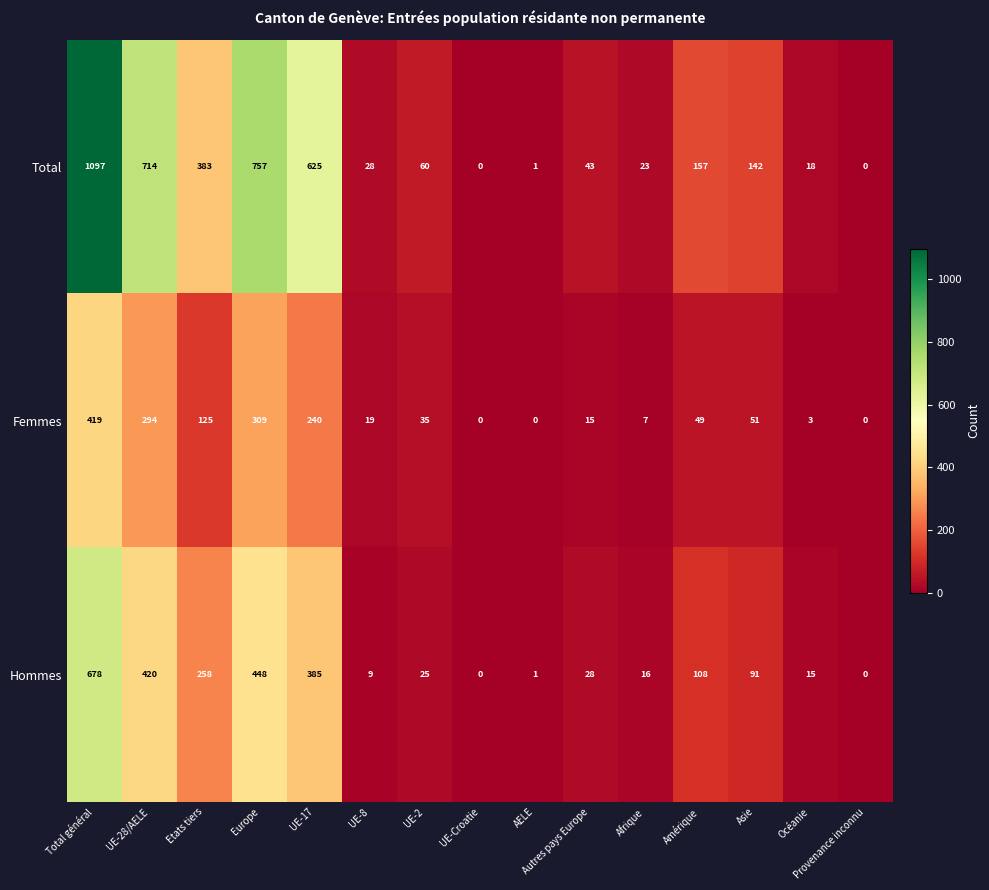

Rank the series by their average value, from lowest to highest.

Femmes, Hommes, Total